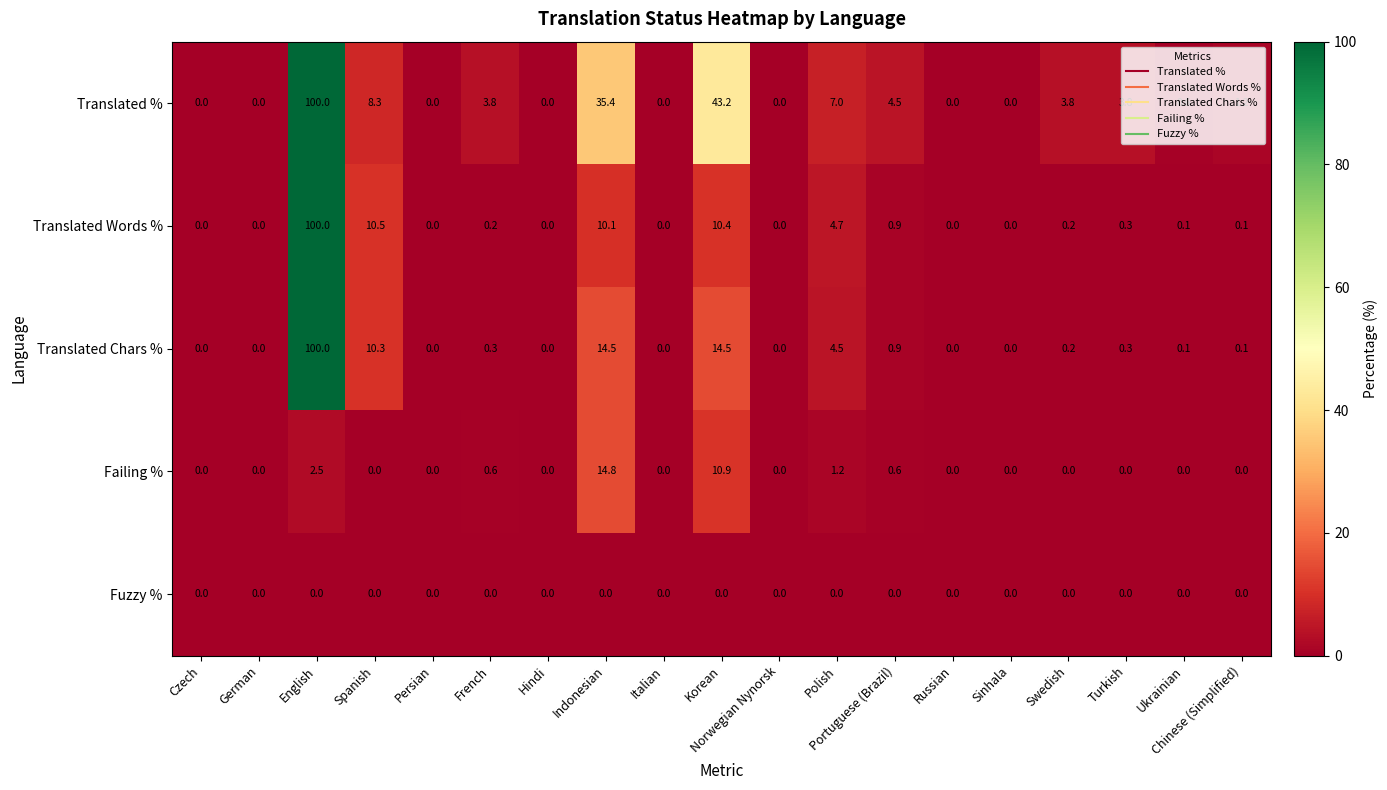

What is the highest value of the Translated Words % series?

100.0